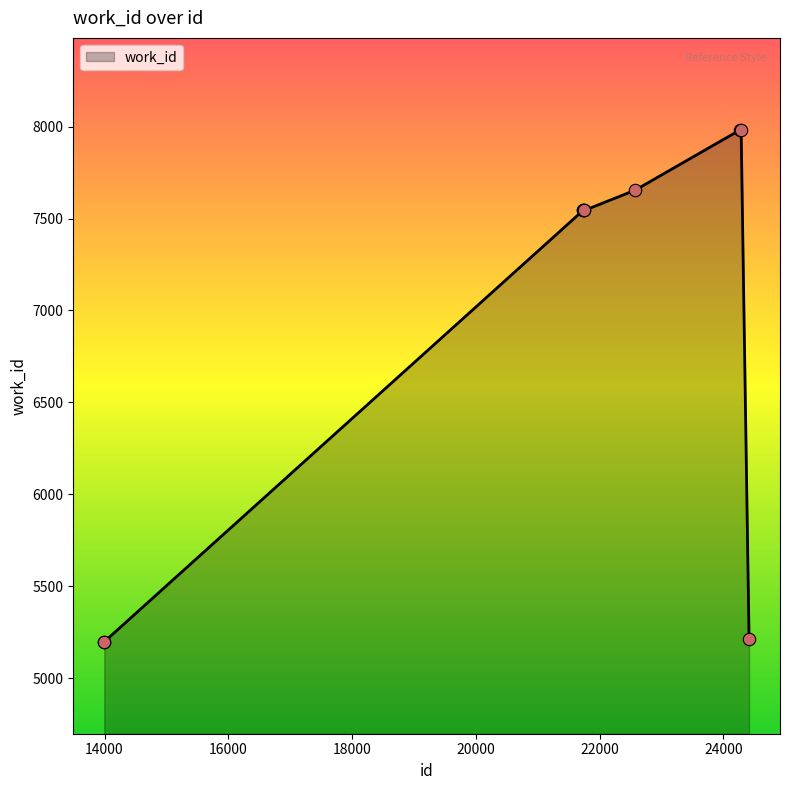

What is the minimum value shown in the chart?

5199